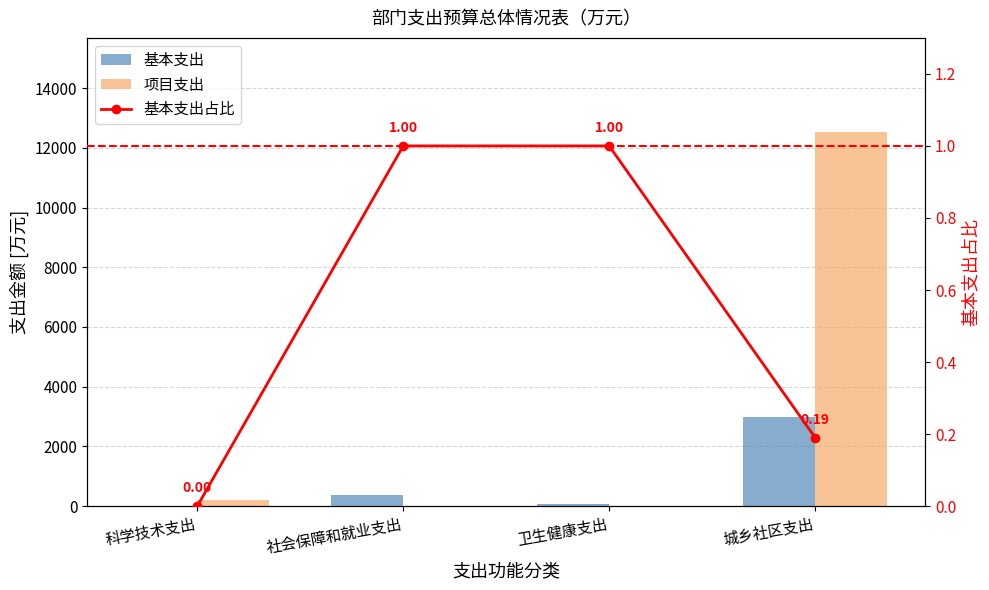

What are all the series names shown in the legend?

基本支出, 项目支出, 基本支出占比